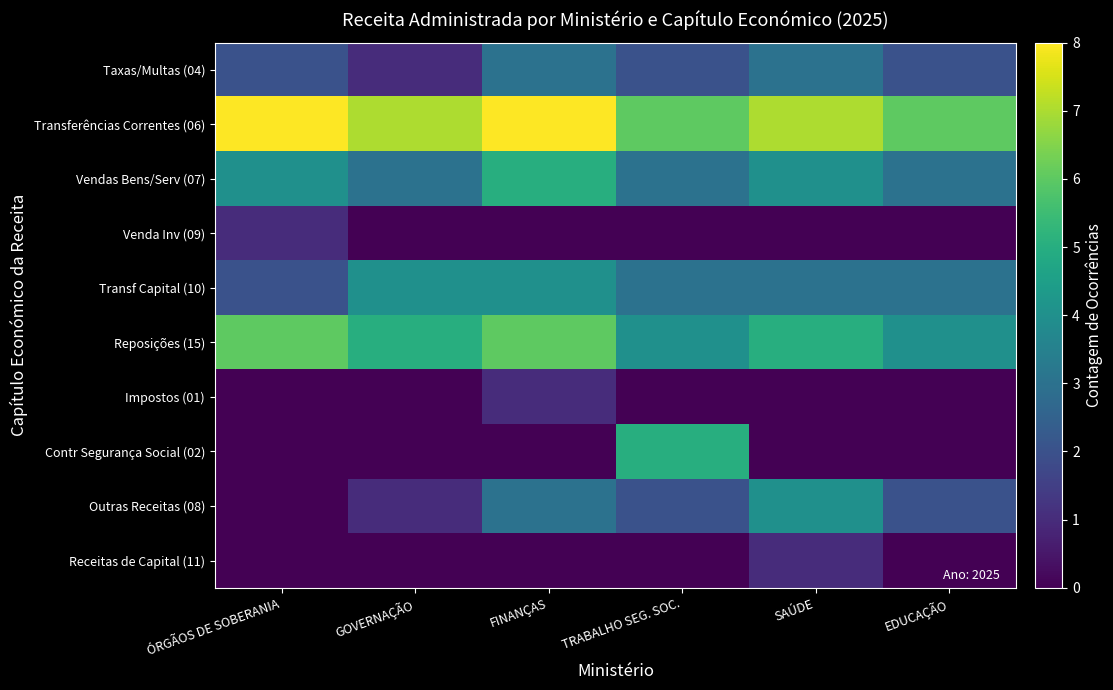

What is the difference between the highest and lowest values at GOVERNAÇÃO?

7